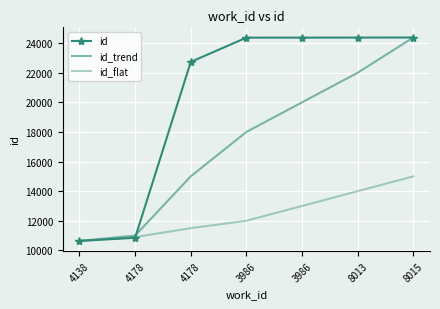

Rank the series at 3986 from lowest to highest value.

id_flat, id_trend, id